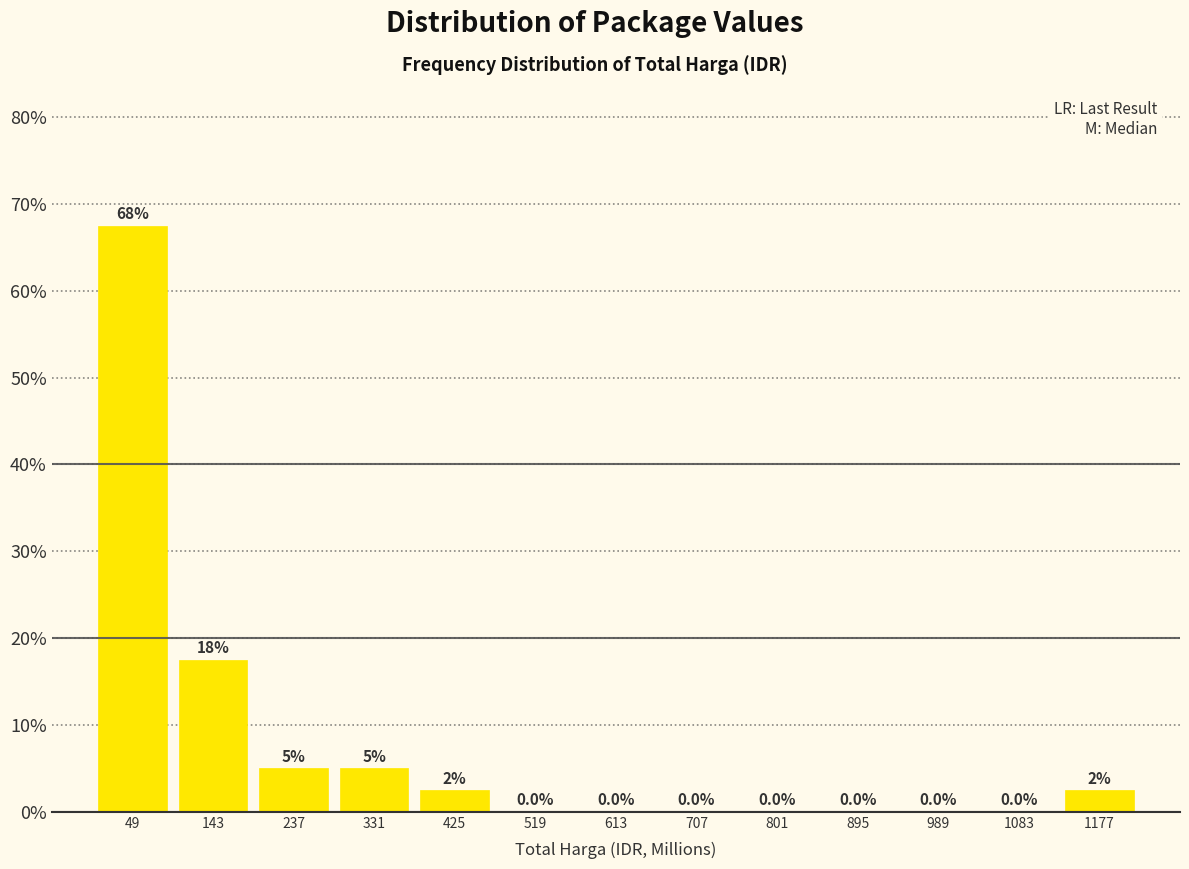

Which range on the x-axis has the tallest bar?

0 to 100